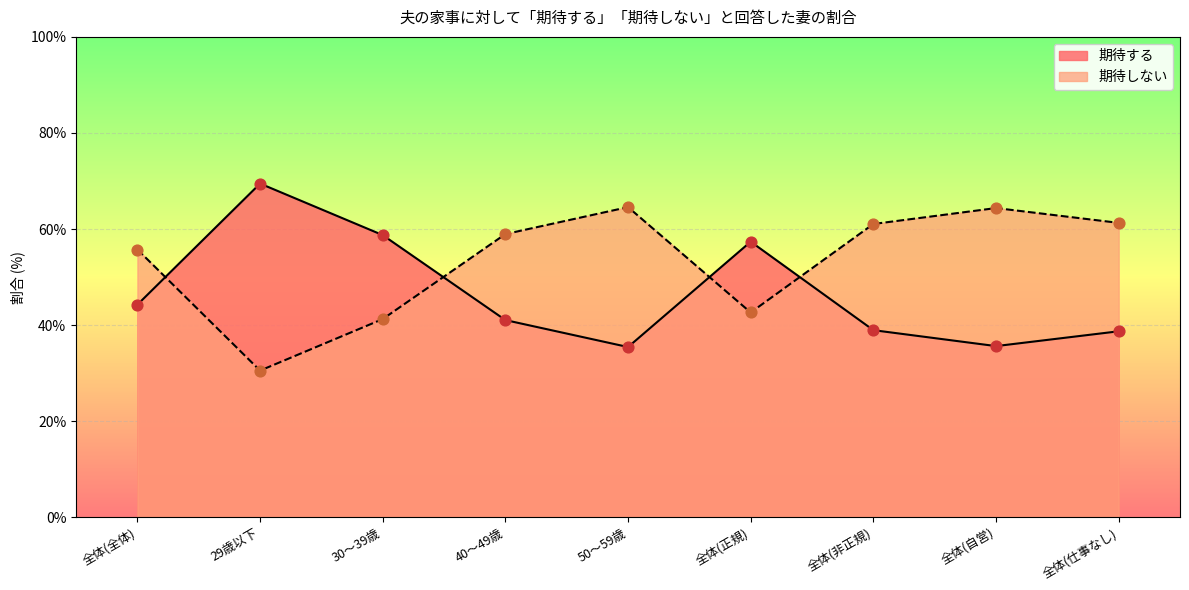

At which category is the sum across all series the highest?

全体(全体)